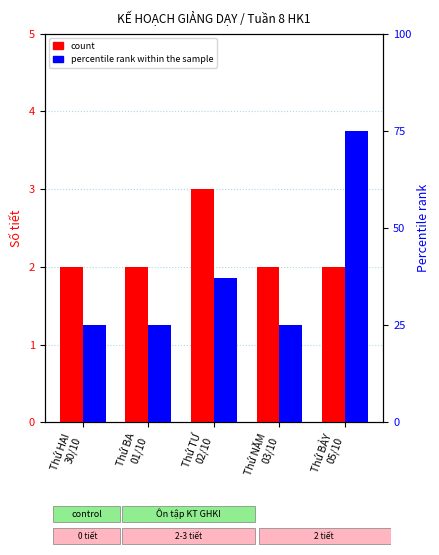

Which has a higher value, Thứ NĂM
03/10 or Thứ TƯ
02/10?

Thứ TƯ
02/10